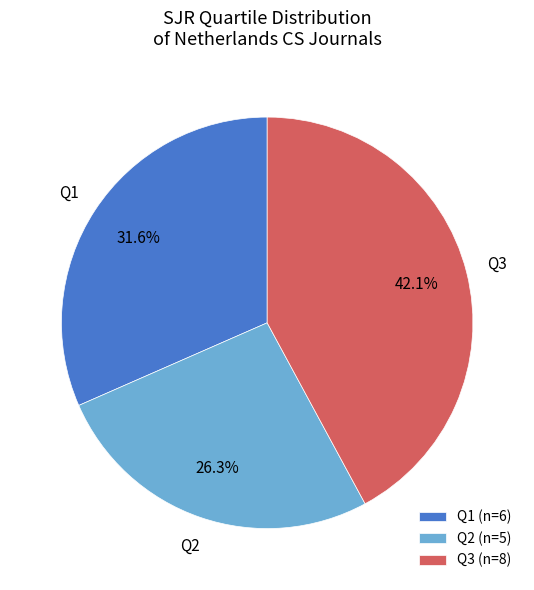

Which has a higher value, Q3 (n=8) or Q2 (n=5)?

Q3 (n=8)